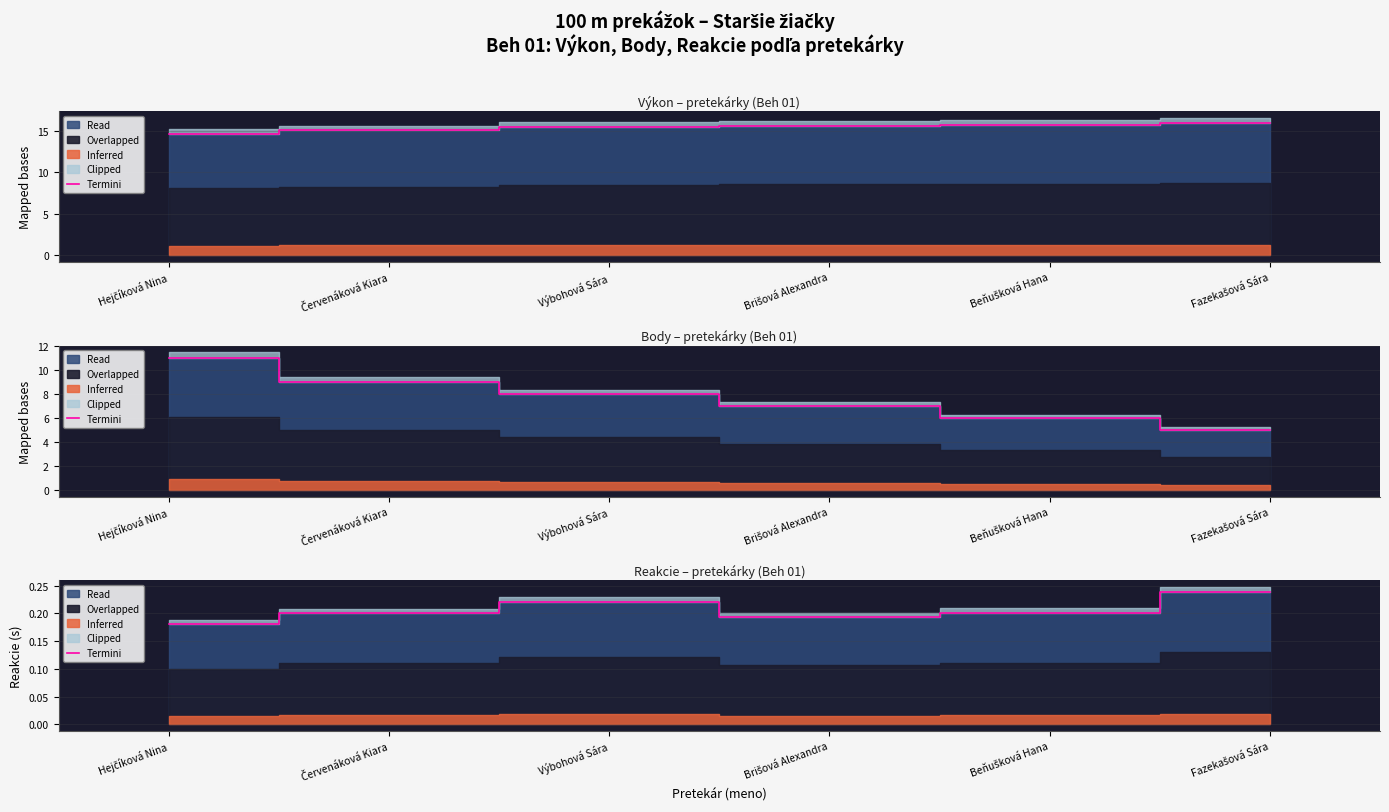

Is it true that the value at Brišová Alexandra is 0.2?

True